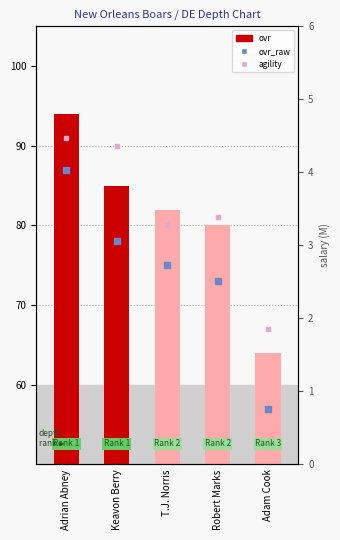

Which series contains the highest Y value?

ovr